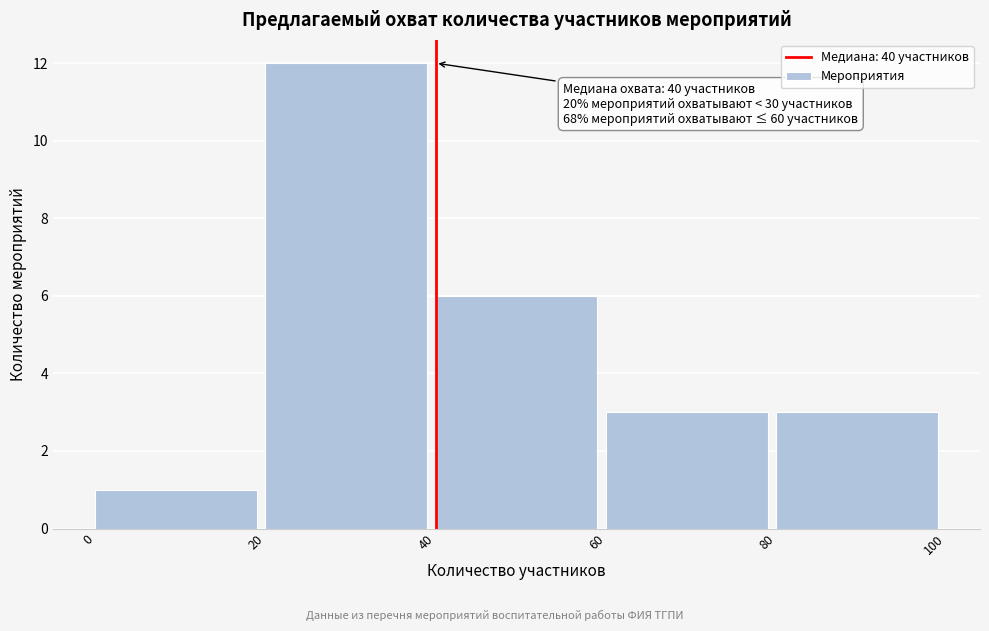

Which range on the x-axis has the tallest bar?

20 to 40